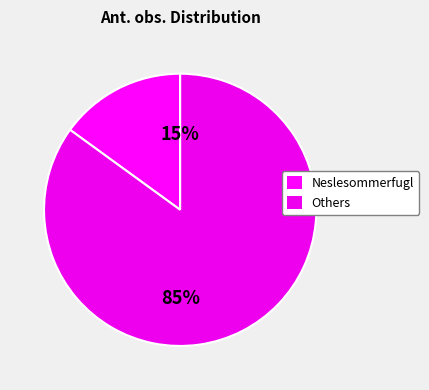

Count the number of slices in the pie.

2